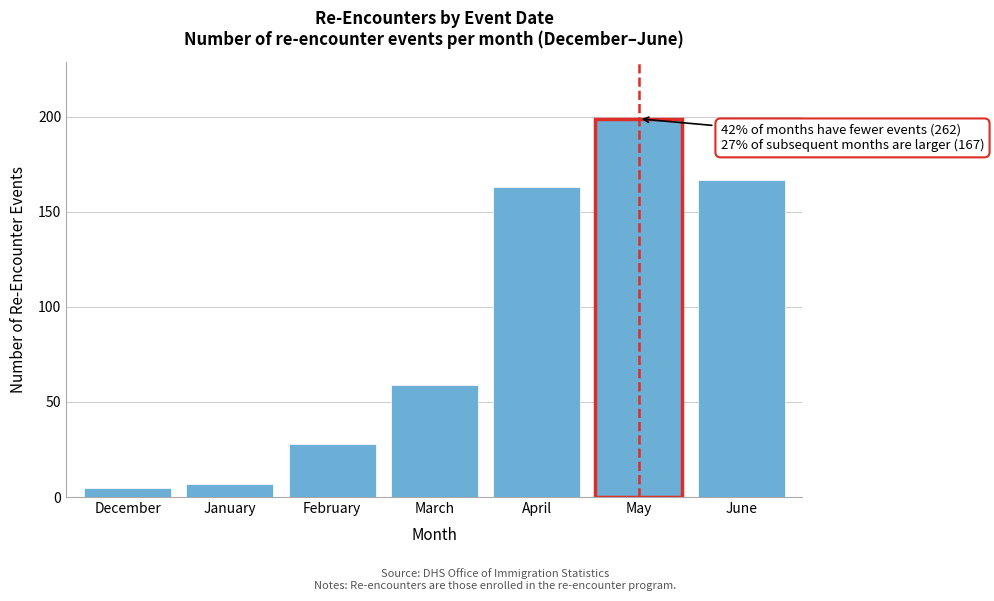

Reading left to right, transcribe all the data shown in this chart.

December=5	January=7	February=28	March=59	April=163	May=199	June=167